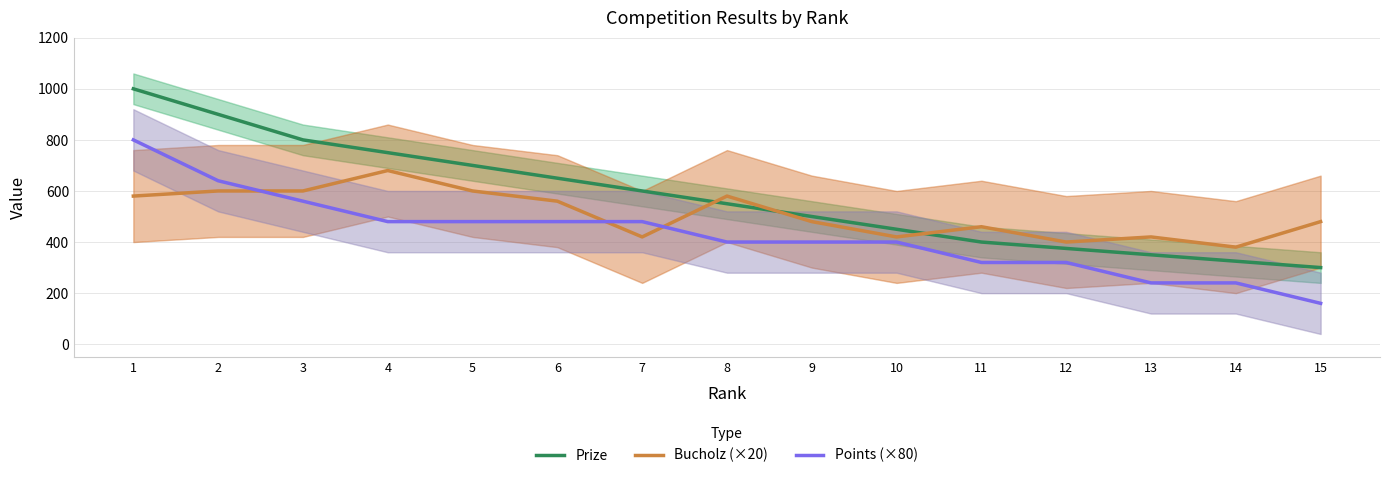

At which category is the sum across all series the highest?

1